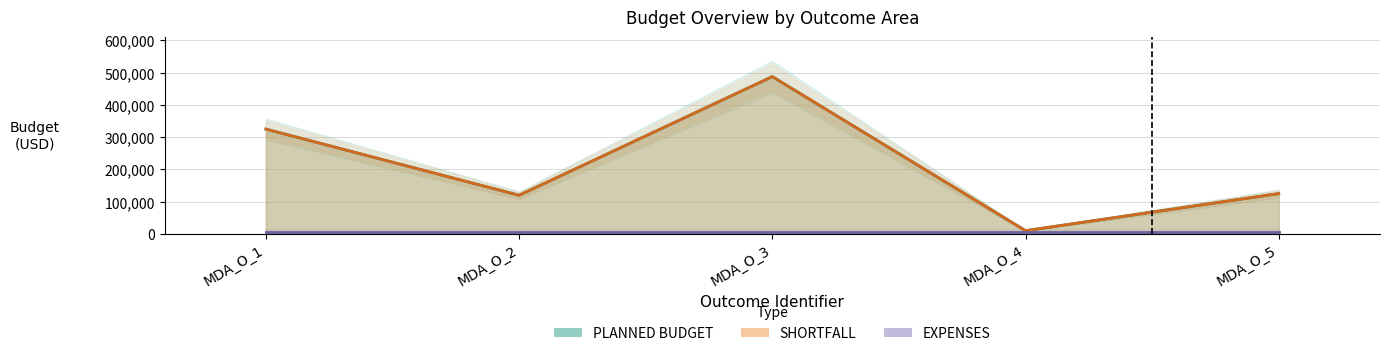

True or false: PLANNED BUDGET and SHORTFALL cross at least once.

False